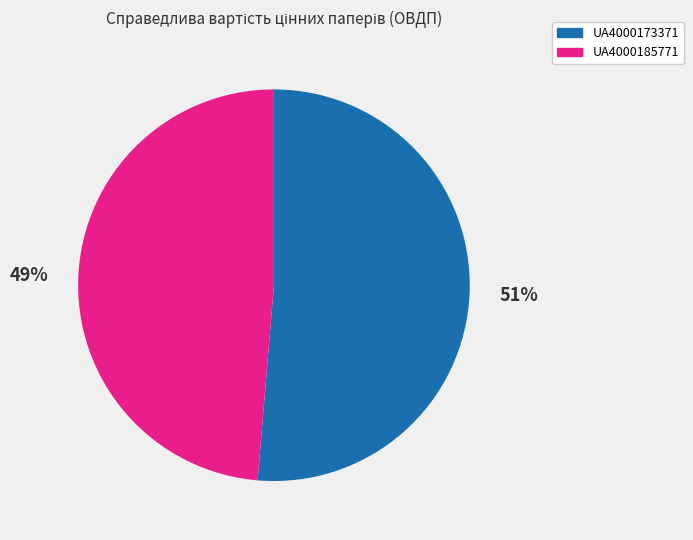

What percentage is the UA4000173371 slice, to the nearest percent?

51%